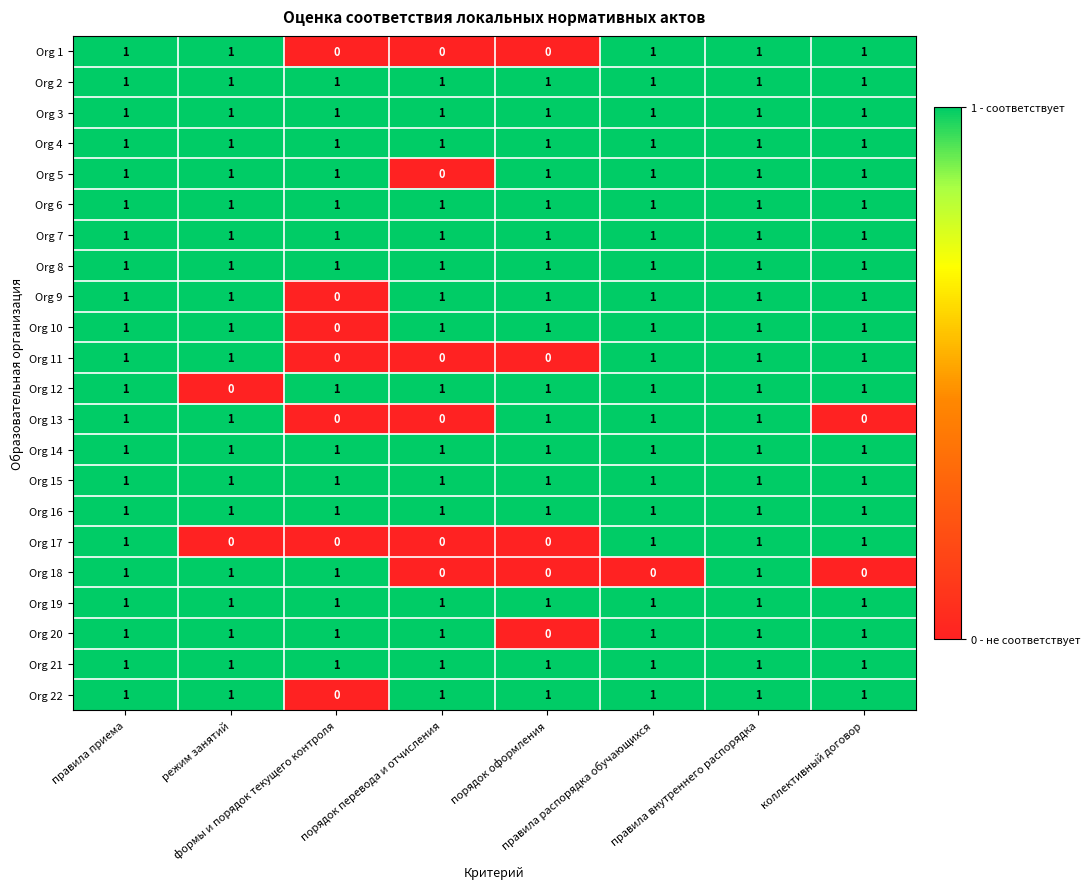

Count the Org 18 values in the range 0 to 1.

8